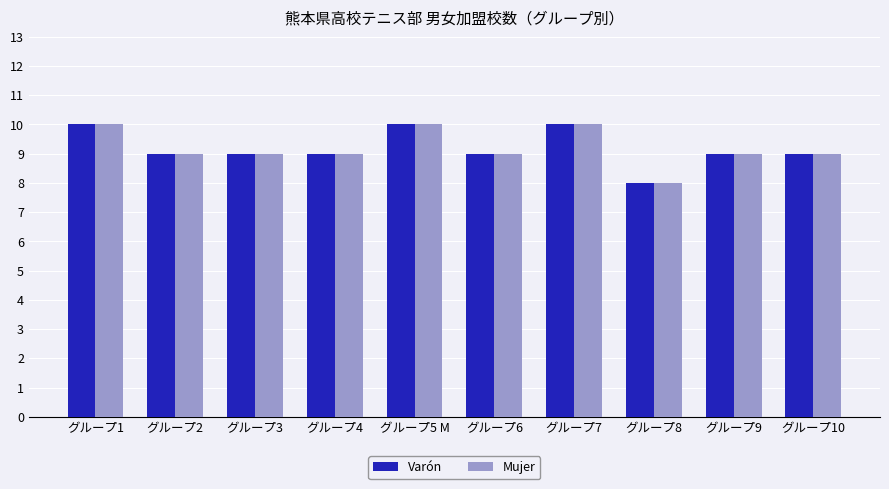

True or false: Mujer has a value of 14 at グループ1.

False